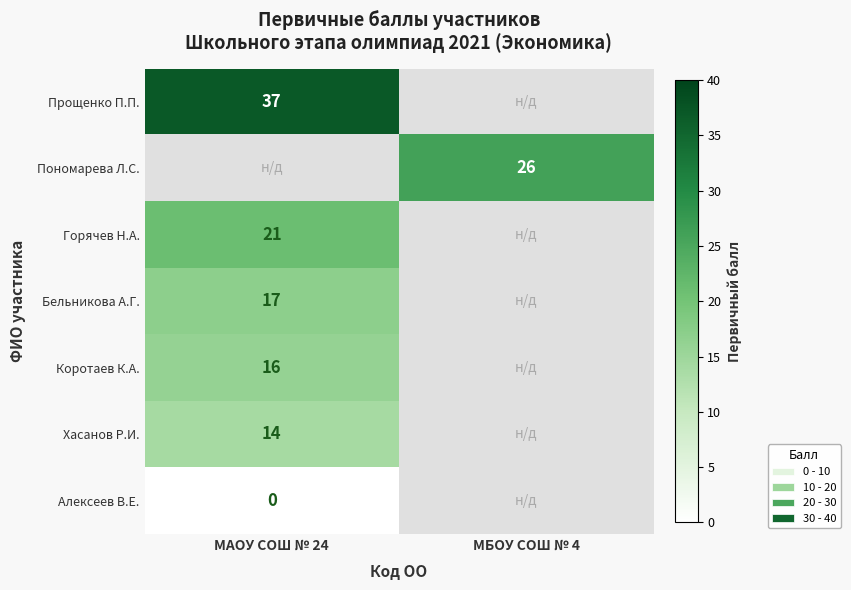

The Коротаев К.А. series shows 16 at МАОУ СОШ № 24. True or false?

True